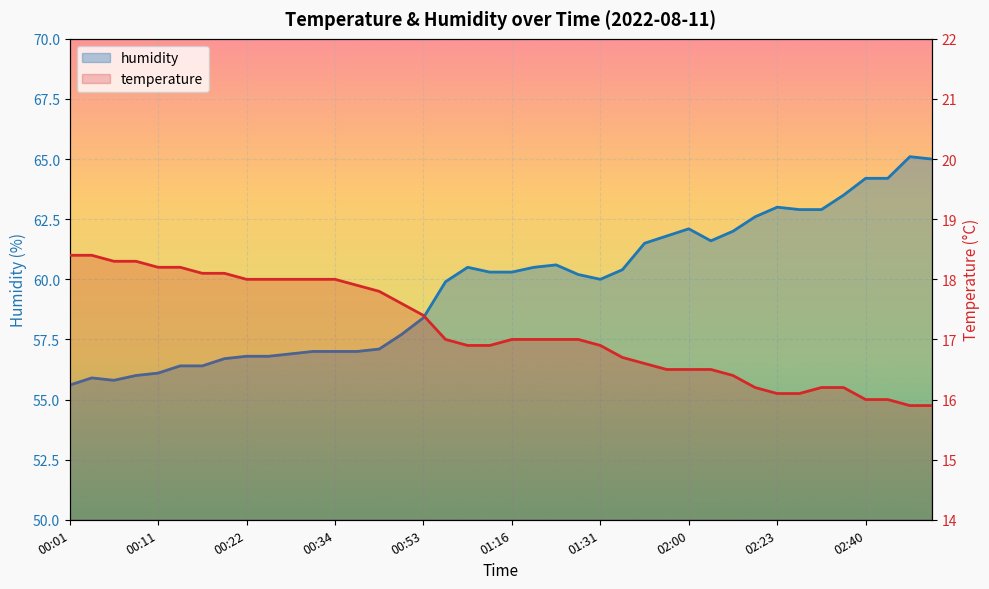

List the series in order of their peak value, highest first.

humidity, temperature